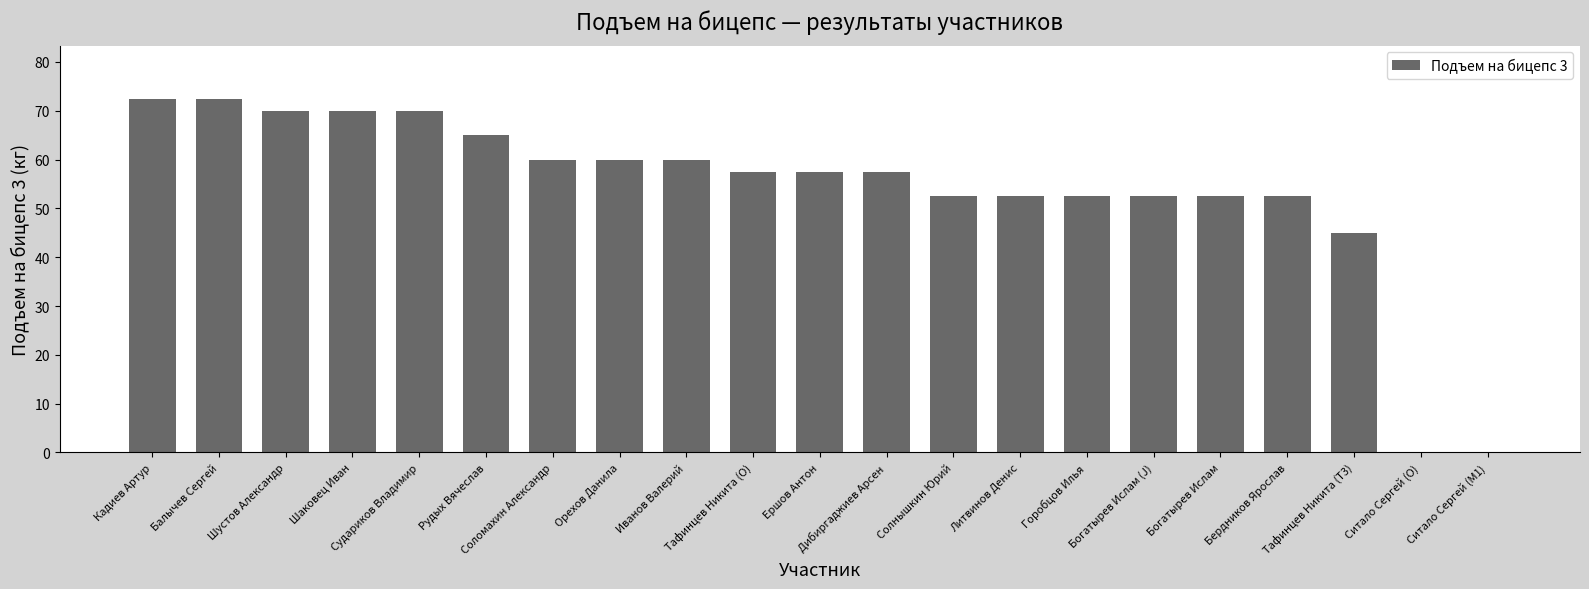

What is the greatest value displayed?

72.5